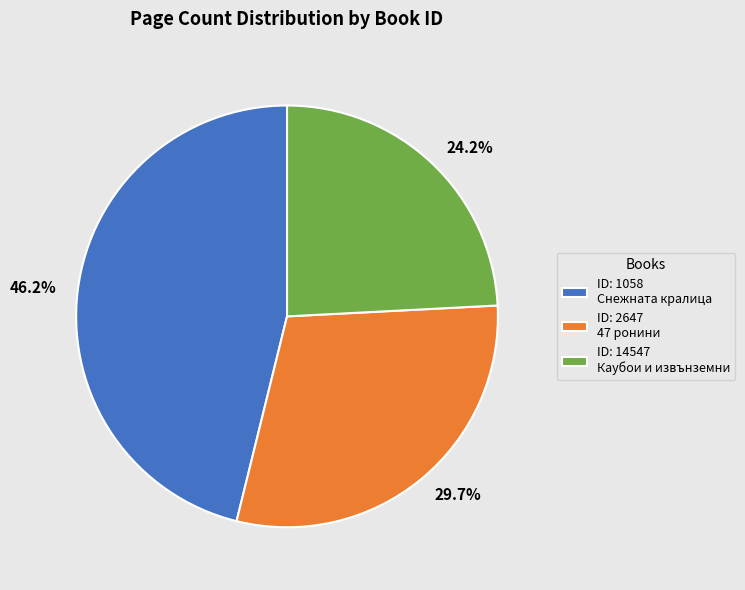

Count the number of slices in the pie.

3